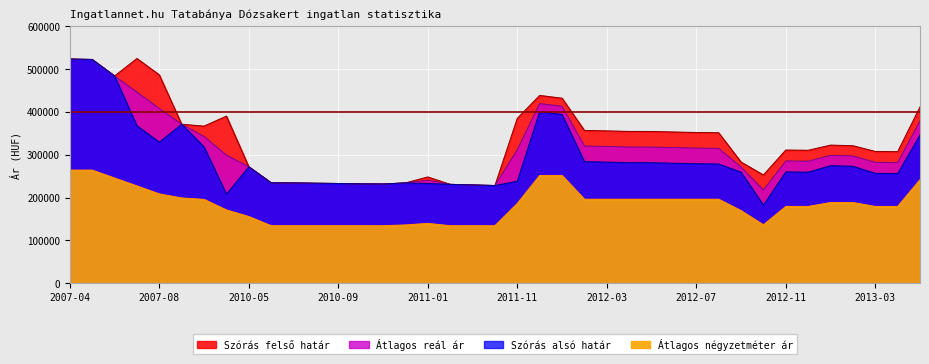

Reading right to left, extract all data points from this chart.

Szórás felső határ: 2013-06=412016	2013-04=307329	2013-03=307841	2013-02=321284	2013-01=322681	2012-12=310575	2012-11=311174	2012-10=252932	2012-09=283096	2012-08=351553	2012-07=352138	2012-06=353313	2012-05=354497	2012-04=354667	2012-03=355947	2012-02=356979	2012-01=432304	2011-12=438776	2011-11=385277	2011-05=228172	2011-03=229522	2011-02=230953	2011-01=248243	2010-12=234333	2010-11=231676	2010-10=232138	2010-09=232934	2010-08=233535	2010-07=234206	2010-06=234476	2010-05=272004	2010-04=390478	2010-01=367063	2008-06=371444	2007-08=486847	2007-07=525151	2007-06=484215	2007-05=522791	2007-04=523816
Átlagos reál ár: 2013-06=379149	2013-04=281756	2013-03=282268	2013-02=297231	2013-01=298628	2012-12=285002	2012-11=285601	2012-10=217687	2012-09=271259	2012-08=315038	2012-07=315623	2012-06=316798	2012-05=317982	2012-04=318152	2012-03=319432	2012-02=320464	2012-01=413280	2011-12=419752	2011-11=311774	2011-05=228172	2011-03=229522	2011-02=230953	2011-01=240569	2010-12=234333	2010-11=231676	2010-10=232138	2010-09=232934	2010-08=233535	2010-07=234206	2010-06=234476	2010-05=272004	2010-04=299199	2010-01=342769	2008-06=371444	2007-08=408211	2007-07=446515	2007-06=484215	2007-05=522791	2007-04=523816
Szórás alsó határ: 2013-06=346282	2013-04=256183	2013-03=256695	2013-02=273178	2013-01=274575	2012-12=259429	2012-11=260028	2012-10=182442	2012-09=259422	2012-08=278523	2012-07=279108	2012-06=280283	2012-05=281467	2012-04=281637	2012-03=282917	2012-02=283949	2012-01=394256	2011-12=400728	2011-11=238271	2011-05=228172	2011-03=229522	2011-02=230953	2011-01=232895	2010-12=234333	2010-11=231676	2010-10=232138	2010-09=232934	2010-08=233535	2010-07=234206	2010-06=234476	2010-05=272004	2010-04=207920	2010-01=318475	2008-06=371444	2007-08=329575	2007-07=367879	2007-06=484215	2007-05=522791	2007-04=523816
Átlagos négyzetméter ár: 2013-06=241759	2013-04=179194	2013-03=179194	2013-02=188351	2013-01=188351	2012-12=179194	2012-11=179194	2012-10=136189	2012-09=169481	2012-08=196056	2012-07=196056	2012-06=196056	2012-05=196056	2012-04=196056	2012-03=196056	2012-02=196056	2012-01=251547	2011-12=251547	2011-11=186120	2011-05=134146	2011-03=134146	2011-02=134146	2011-01=139573	2010-12=135955	2010-11=134146	2010-10=134146	2010-09=134146	2010-08=134146	2010-07=134146	2010-06=134146	2010-05=155661	2010-04=170978	2010-01=195707	2008-06=198992	2007-08=208474	2007-07=227080	2007-06=245615	2007-05=264150	2007-04=264150